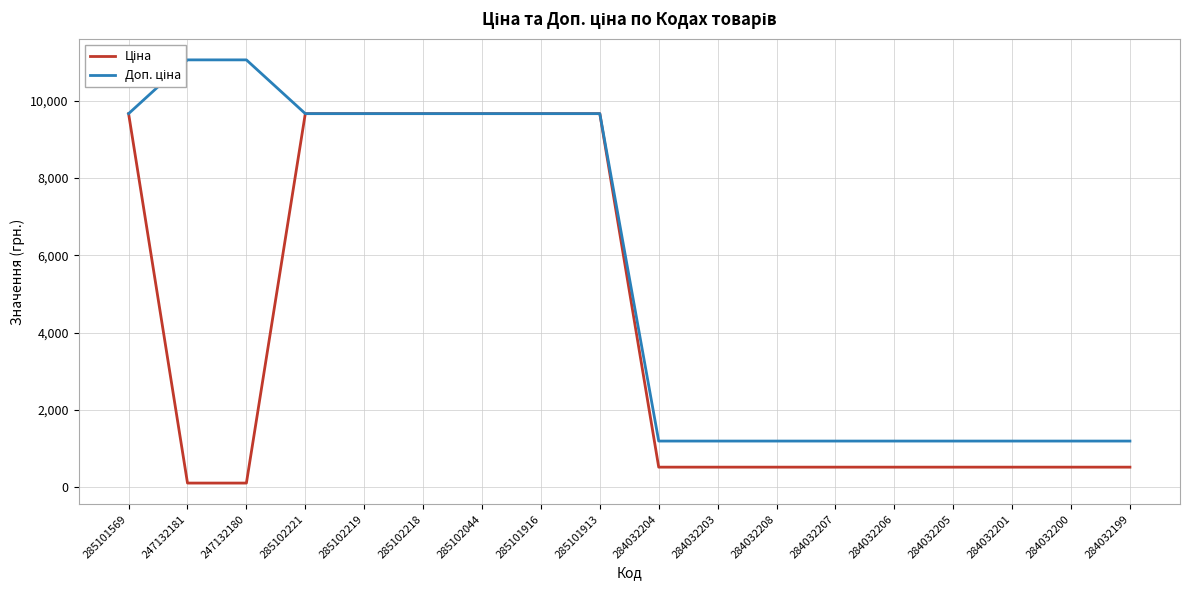

What is the maximum value for Доп. ціна?

11055.0